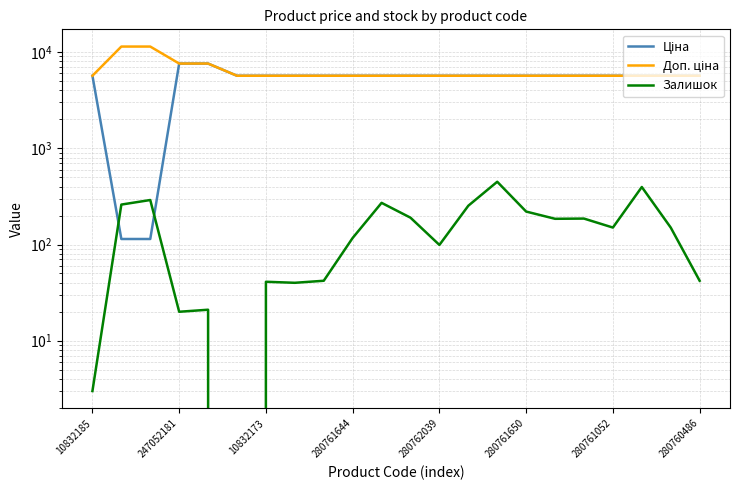

Is it true that Залишок equals 220.0 at 280761650?

True